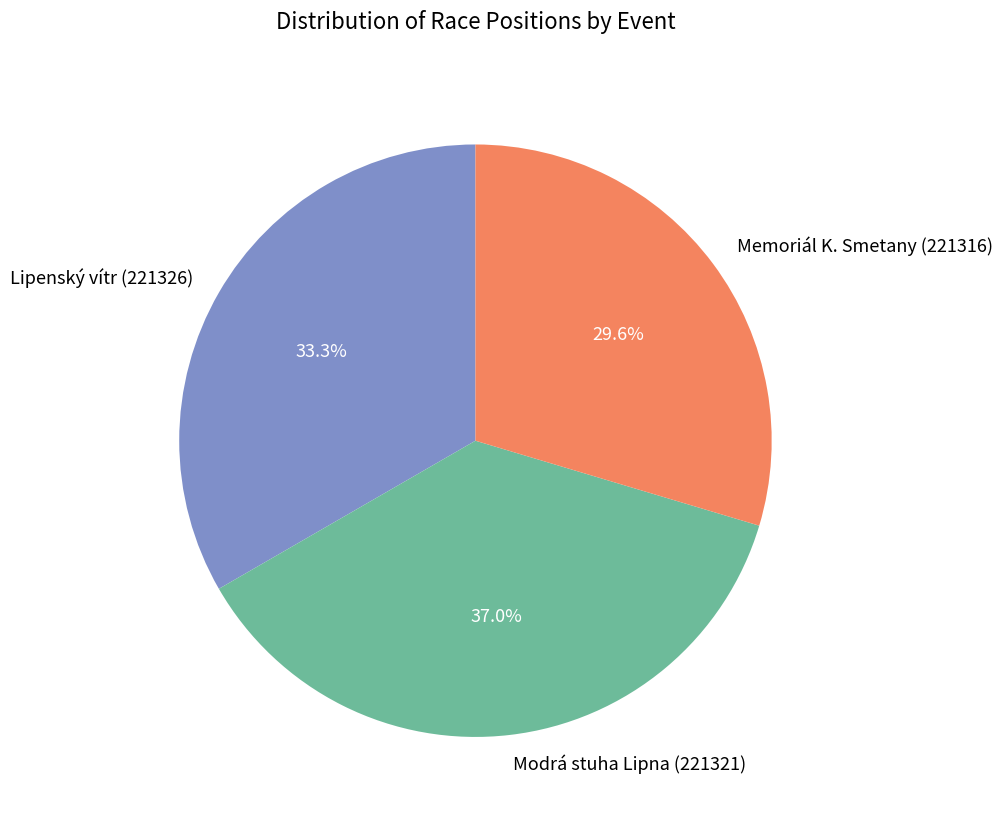

What percentage is the Lipenský vítr (221326) slice, to the nearest percent?

33%